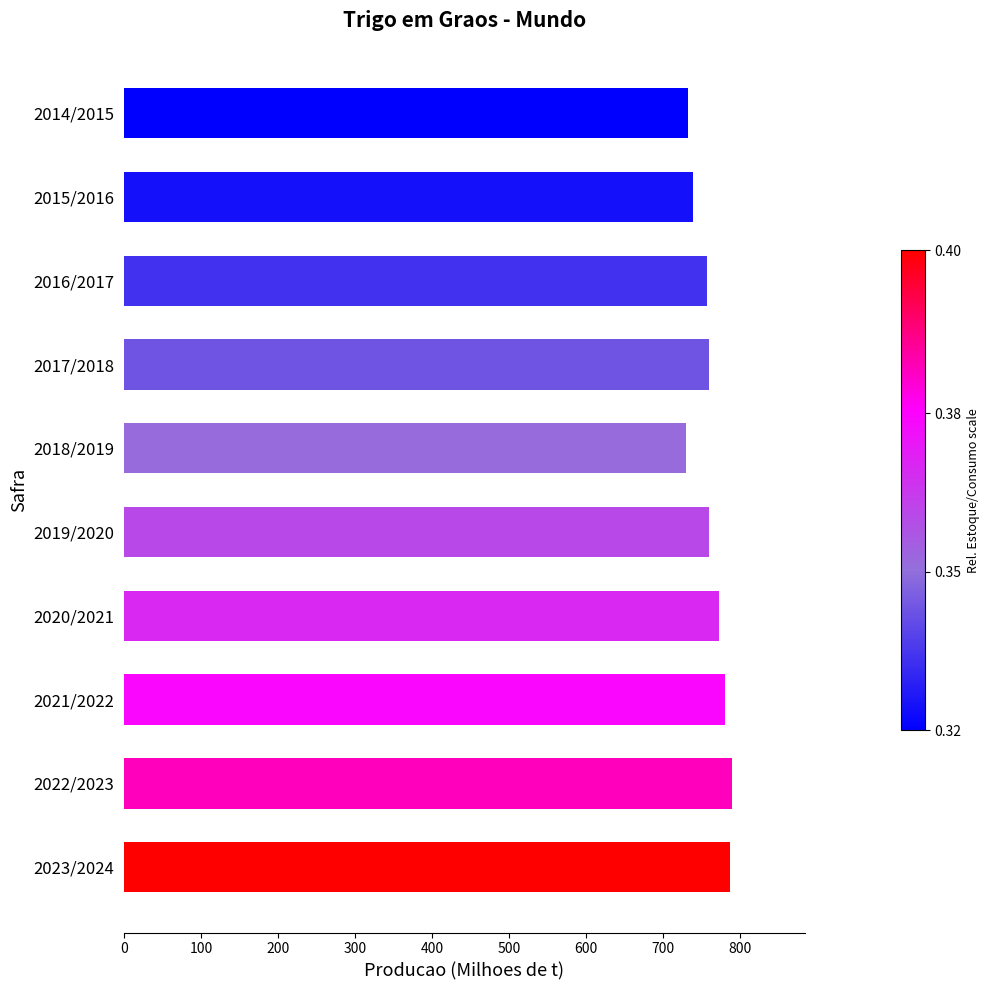

How many bars are there in total?

10